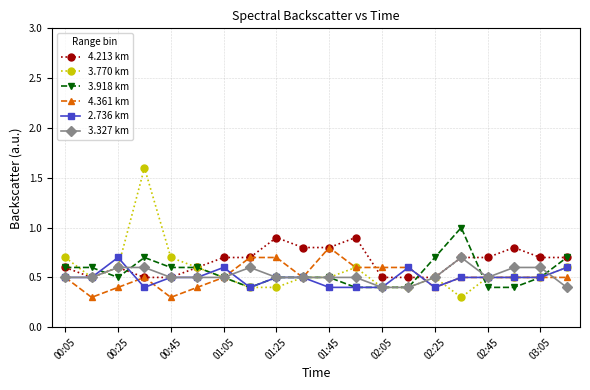

At how many categories does at least one series exceed 0?

20